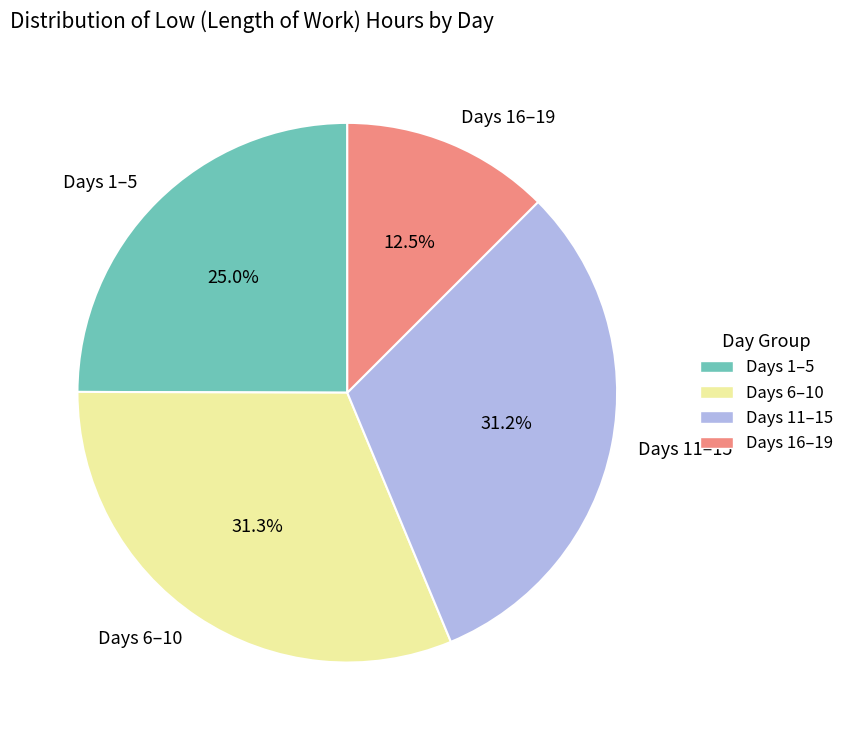

What is the smallest slice in the pie chart?

Days 16–19